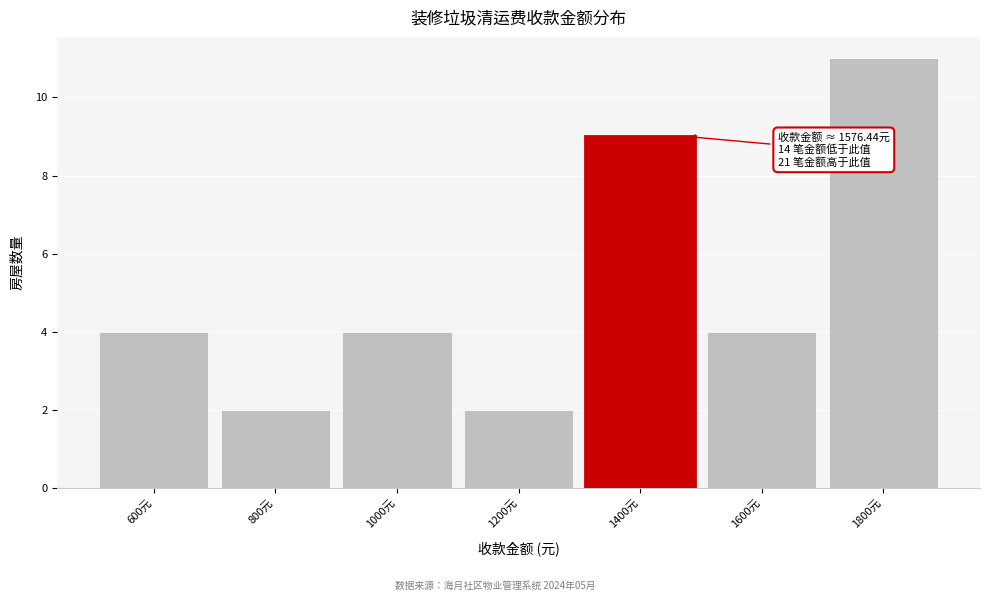

Reading left to right, extract all data points from this chart.

4	2	4	2	9	4	11